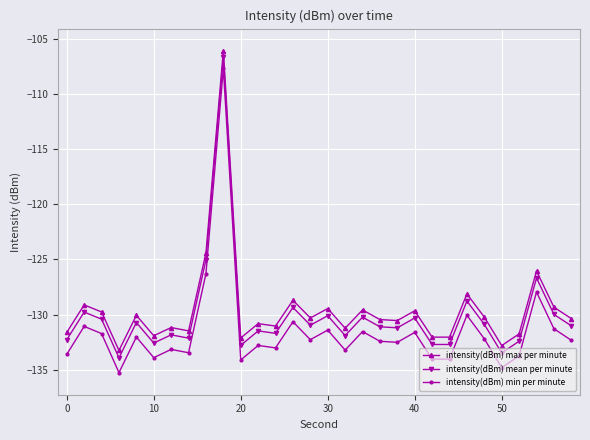

Rank the series by their maximum value, from lowest to highest.

intensity(dBm) min per minute, intensity(dBm) mean per minute, intensity(dBm) max per minute